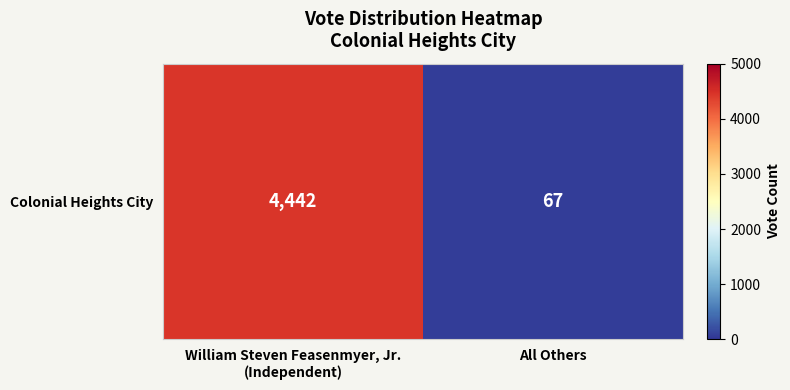

Reading right to left, list all the values displayed in this chart.

67	4442